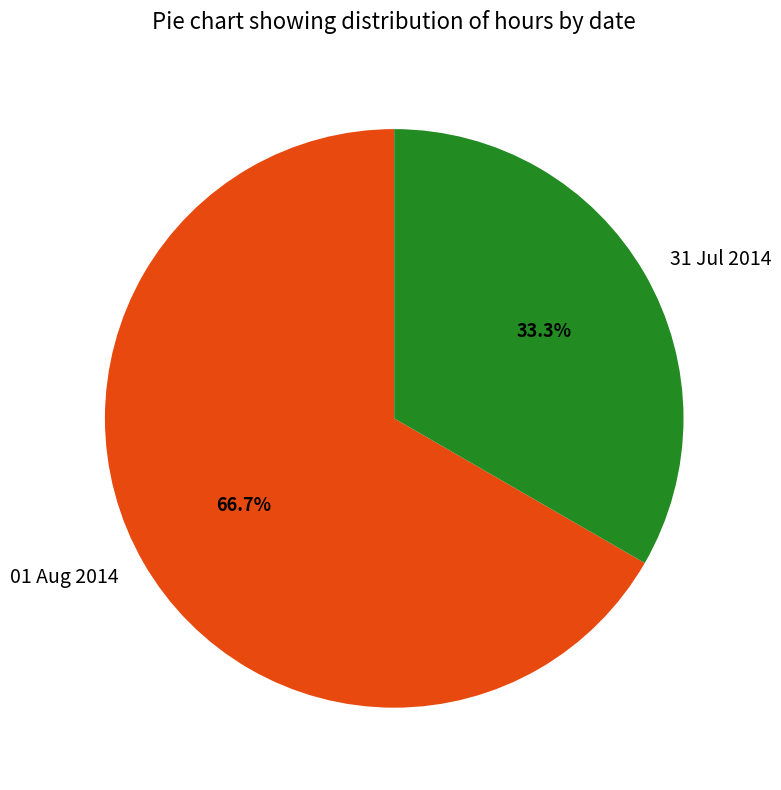

What percentage is the 01 Aug 2014 slice, to the nearest percent?

67%